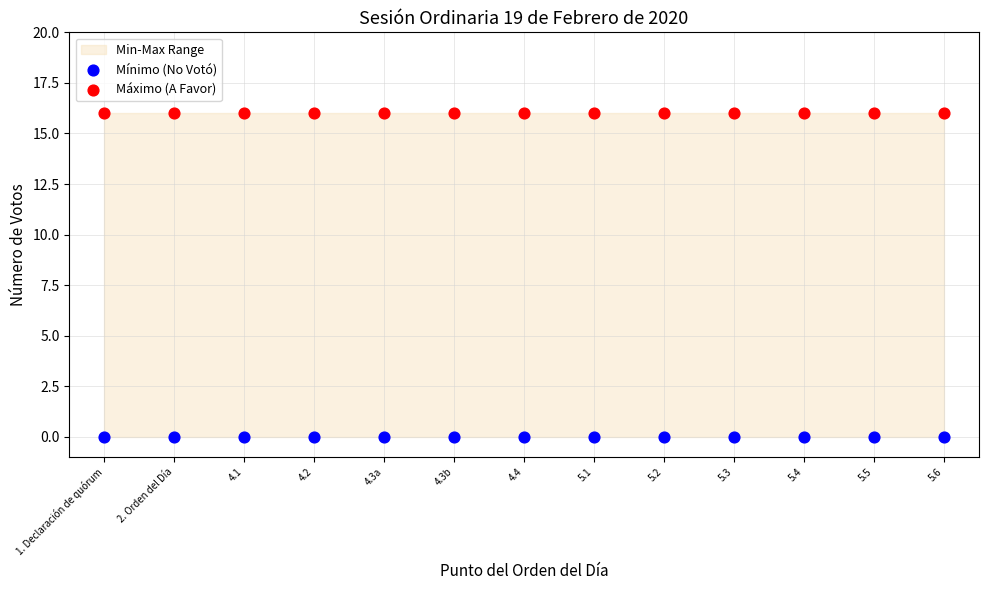

Which series reaches the minimum Y coordinate?

Mínimo (No Votó)